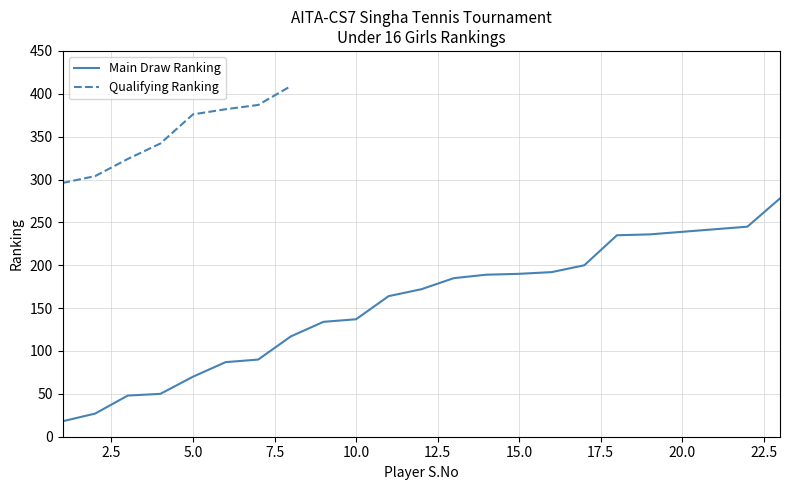

True or false: the data shows 239 at 20.

True